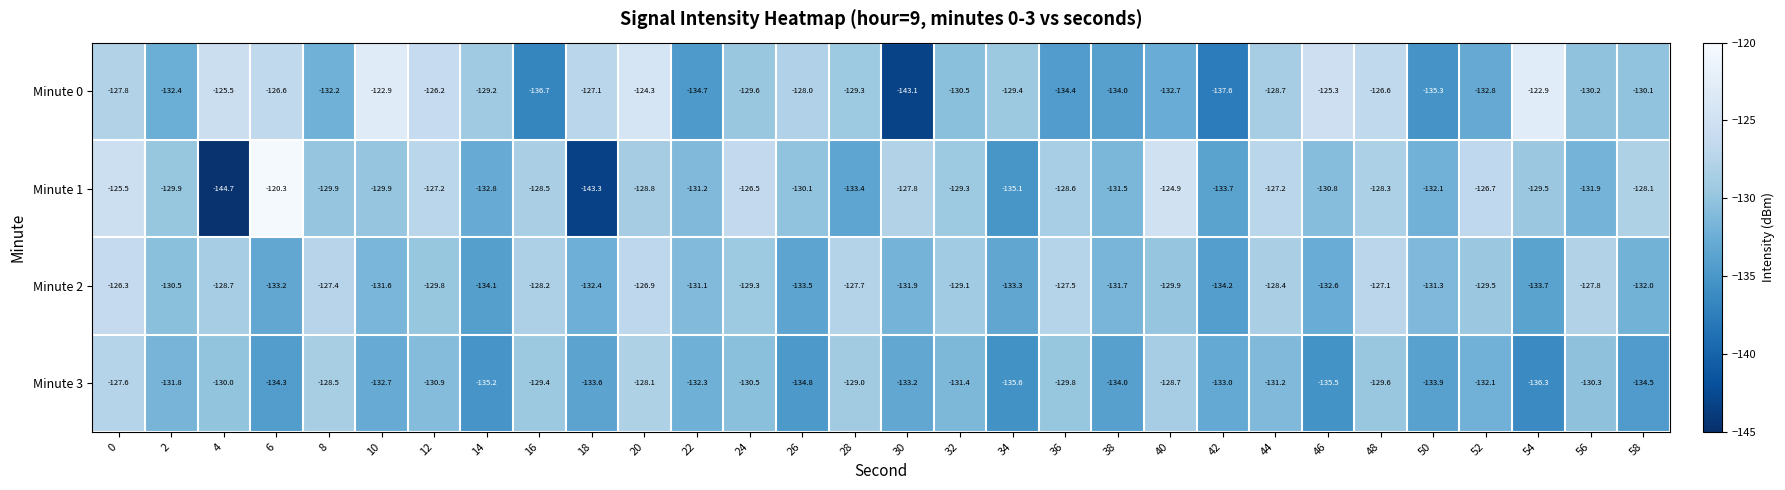

What is the difference between the second highest and second lowest values in the Minute 3 series?

7.5